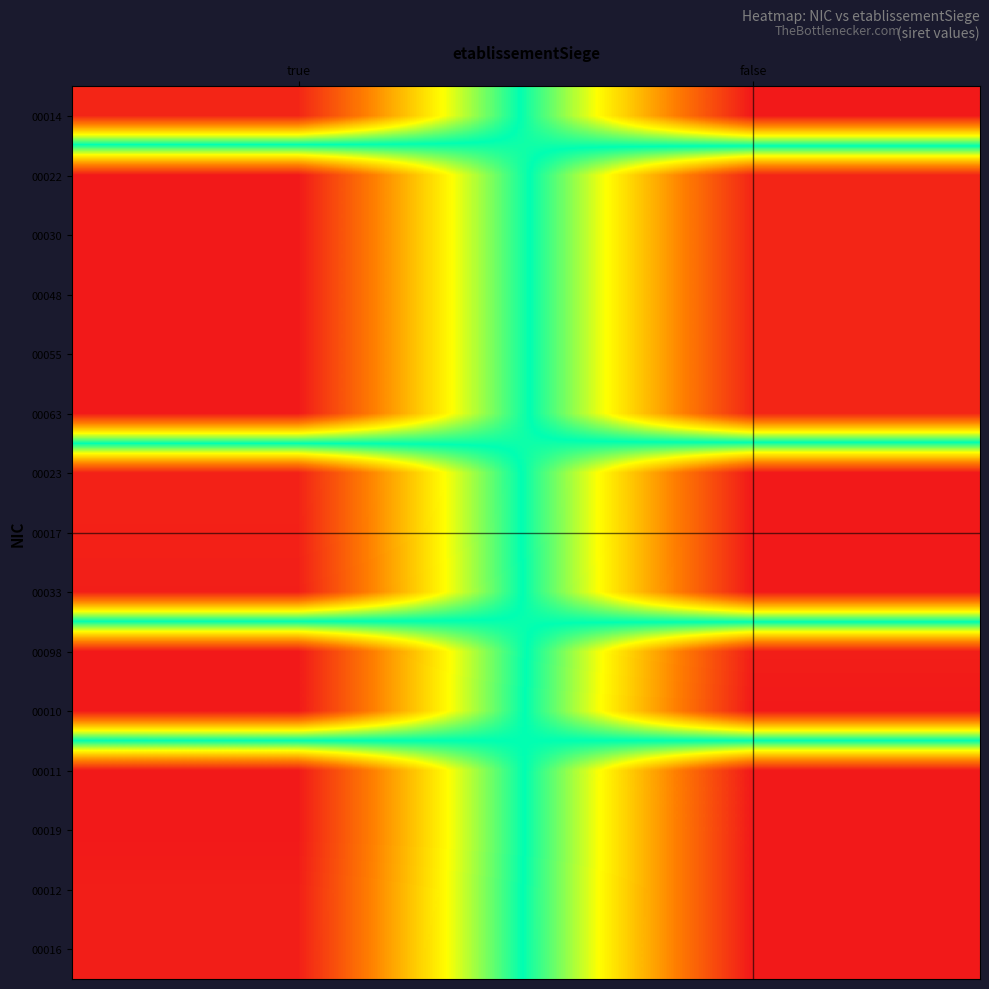

Count the number of categories in the chart.

2